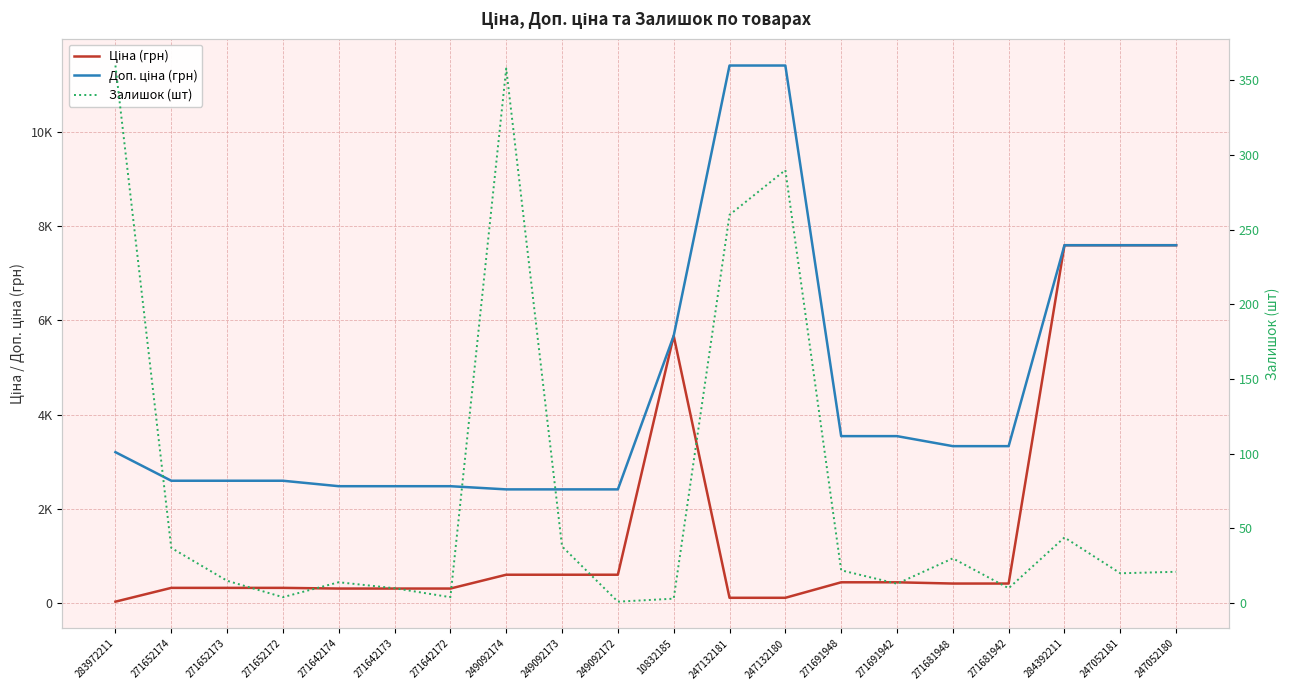

True or false: Доп. ціна (грн) has more than 2 points higher than both neighbors.

False